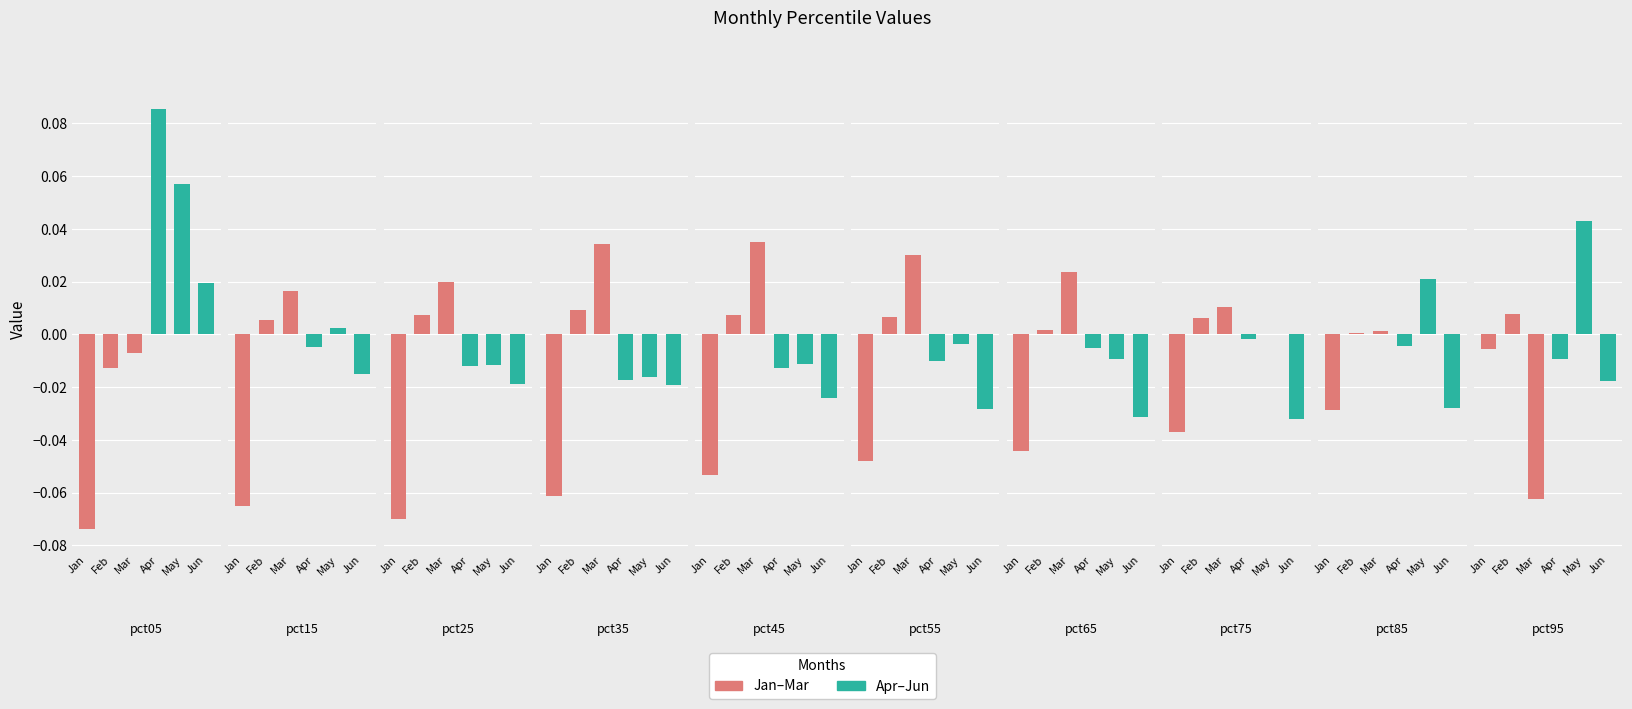

How many data points does each series have?

10